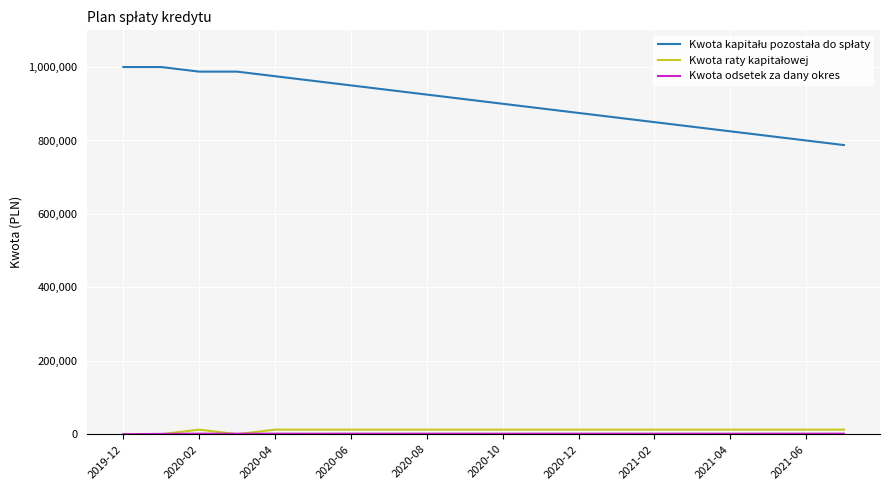

How many lines are shown in the chart?

3